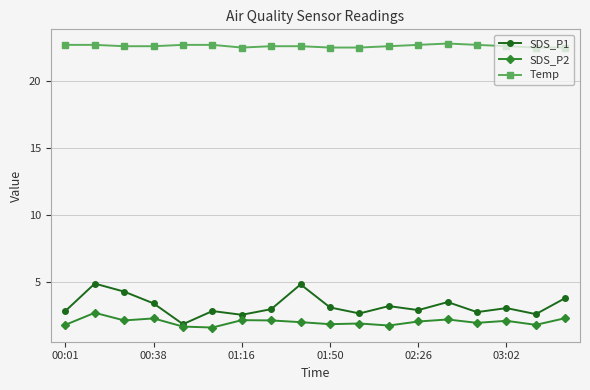

List the series in order of their peak value, lowest first.

SDS_P2, SDS_P1, Temp